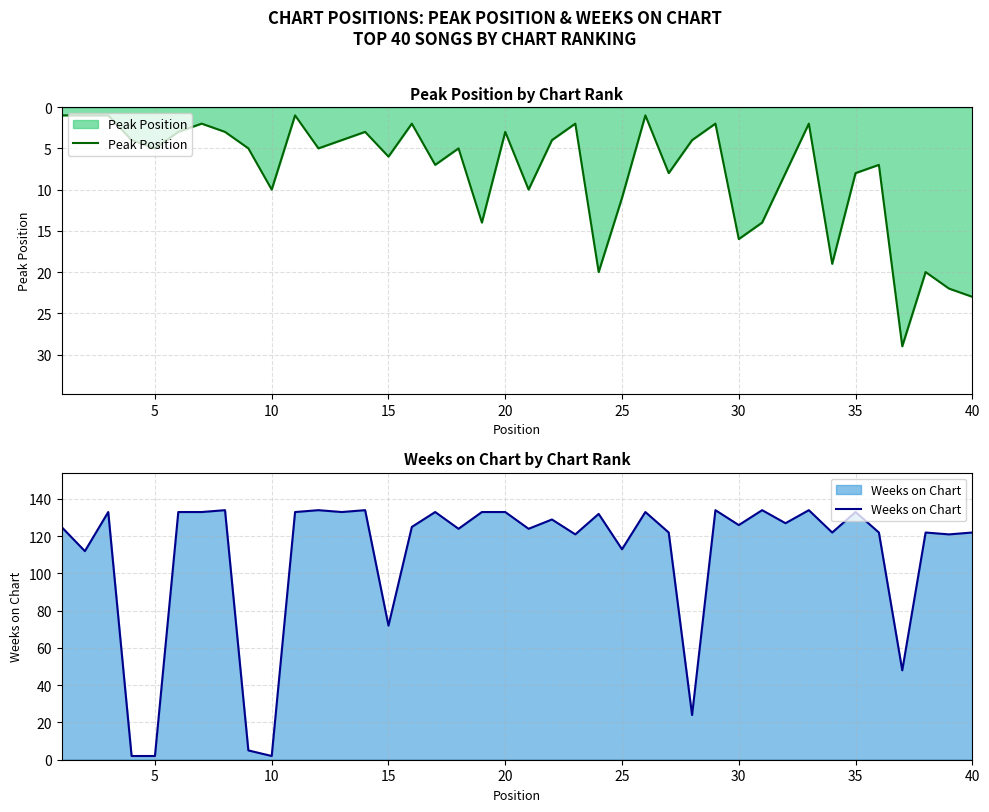

What is the minimum value for Weeks on Chart?

2